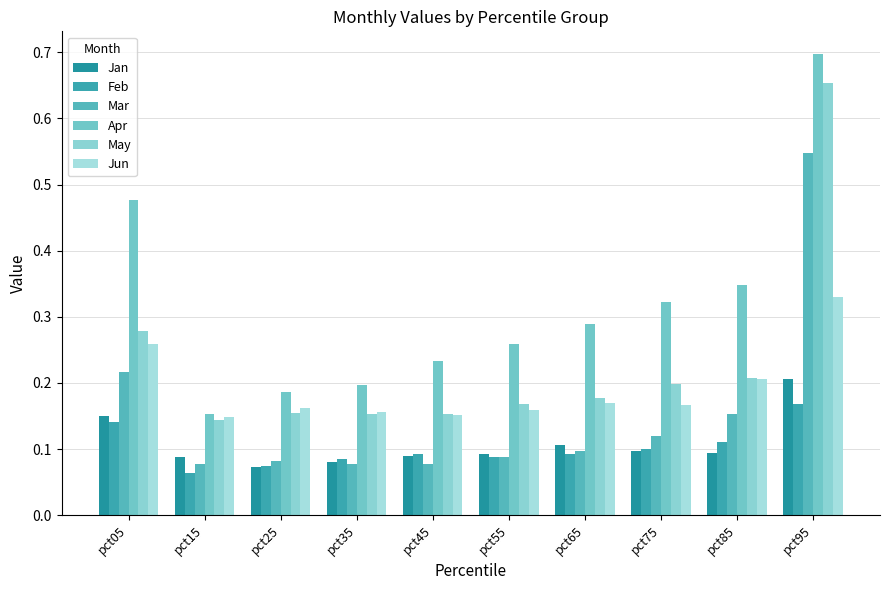

At how many categories does at least one series exceed 0?

10